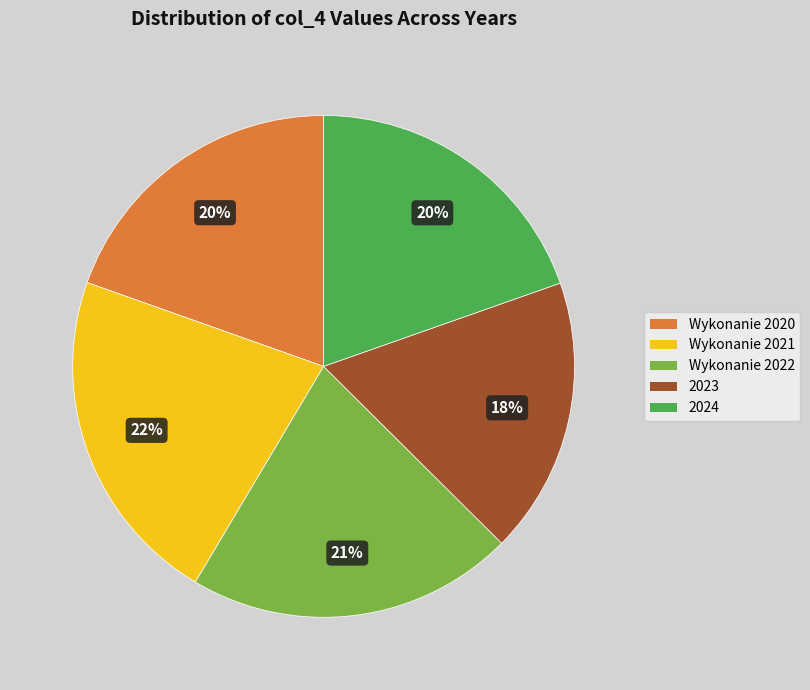

Combined, do 2023 and Wykonanie 2021 account for over 50%?

No